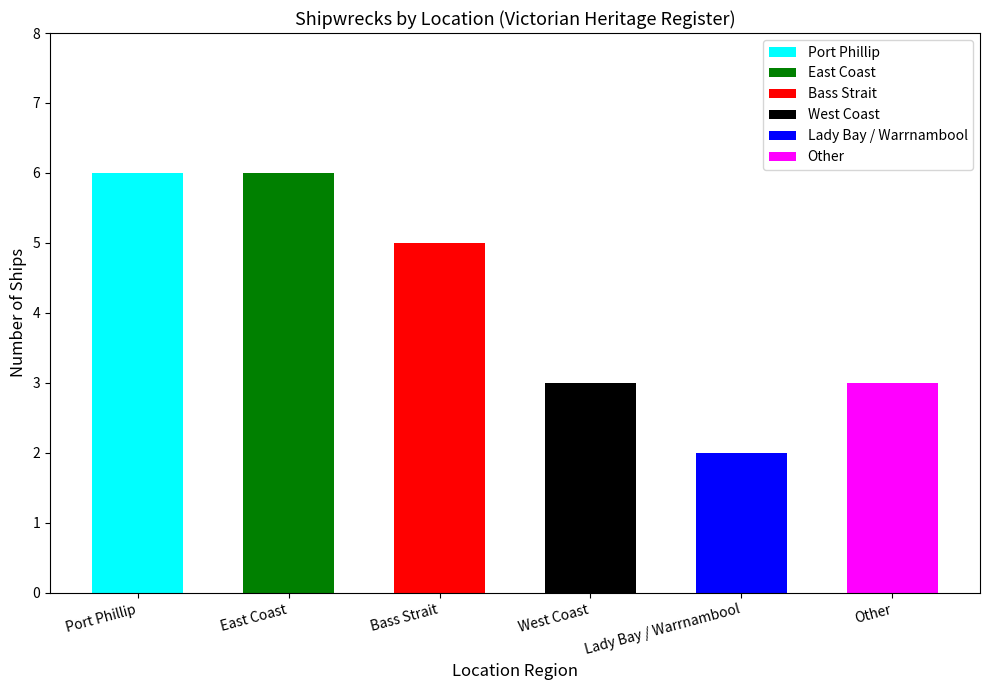

Are the bars grouped side by side (vs. stacked)?

No